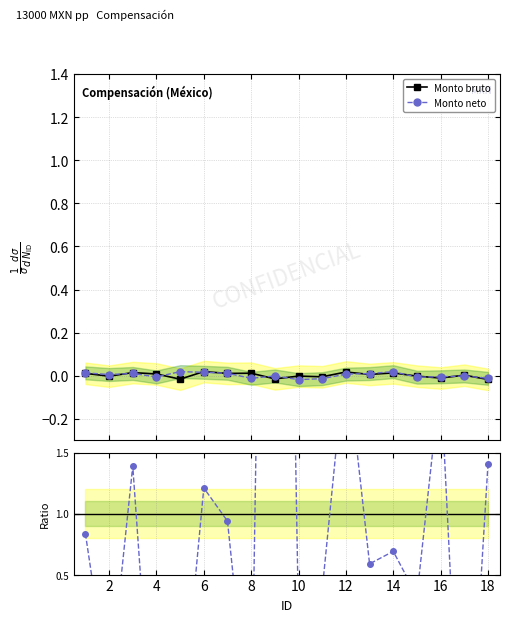

Does the chart display data point markers on the line(s)?

Yes